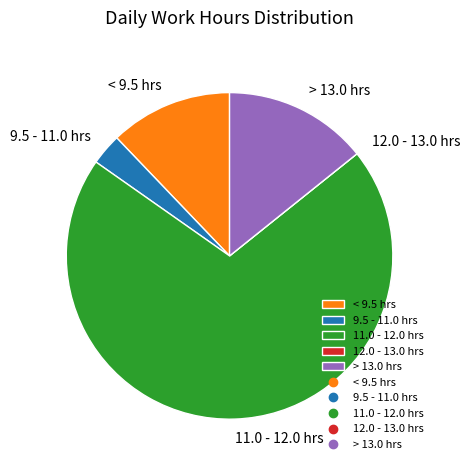

True or false: > 13.0 hrs accounts for 22% of the total.

False